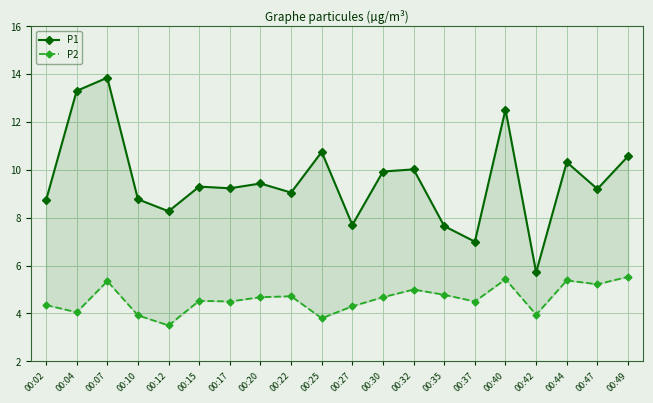

Is it true that P1 equals 4.7 at 00:37?

False